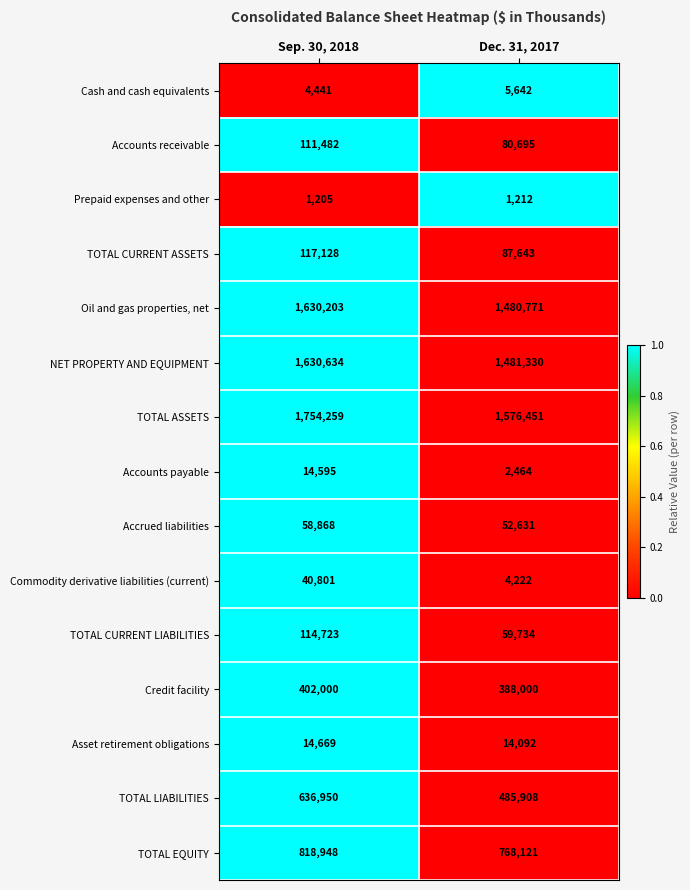

At Dec. 31, 2017, list the series in order from largest to smallest.

TOTAL ASSETS, NET PROPERTY AND EQUIPMENT, Oil and gas properties, net, TOTAL EQUITY, TOTAL LIABILITIES, Credit facility, TOTAL CURRENT ASSETS, Accounts receivable, TOTAL CURRENT LIABILITIES, Accrued liabilities, Asset retirement obligations, Cash and cash equivalents, Commodity derivative liabilities (current), Accounts payable, Prepaid expenses and other